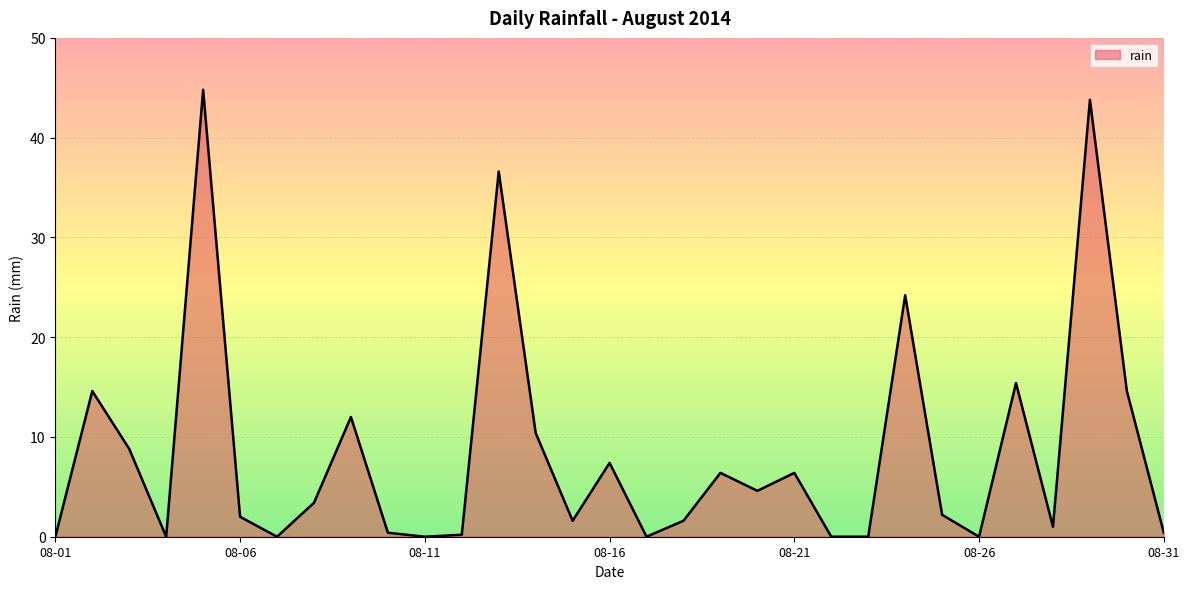

What is the maximum value shown in the chart?

44.8